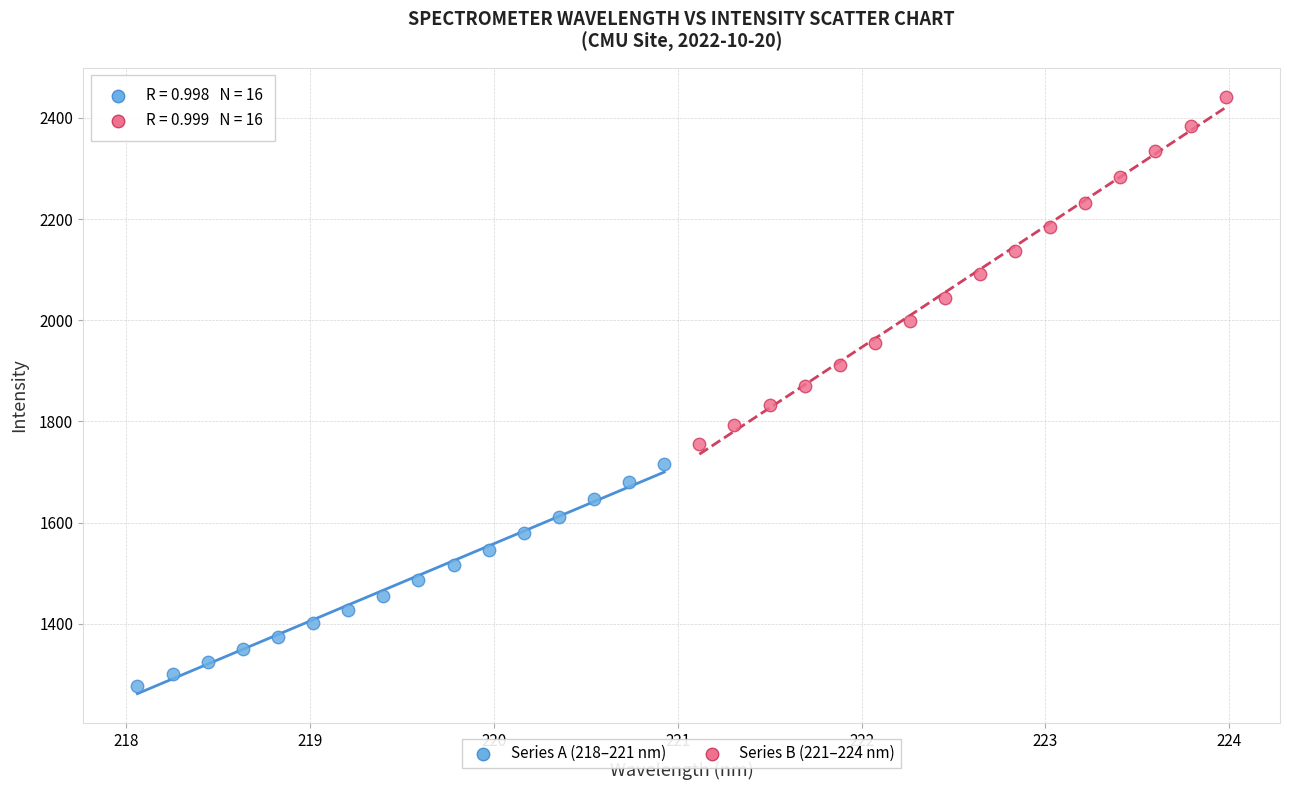

Which series contains the highest Y value?

Series B (221–224 nm)